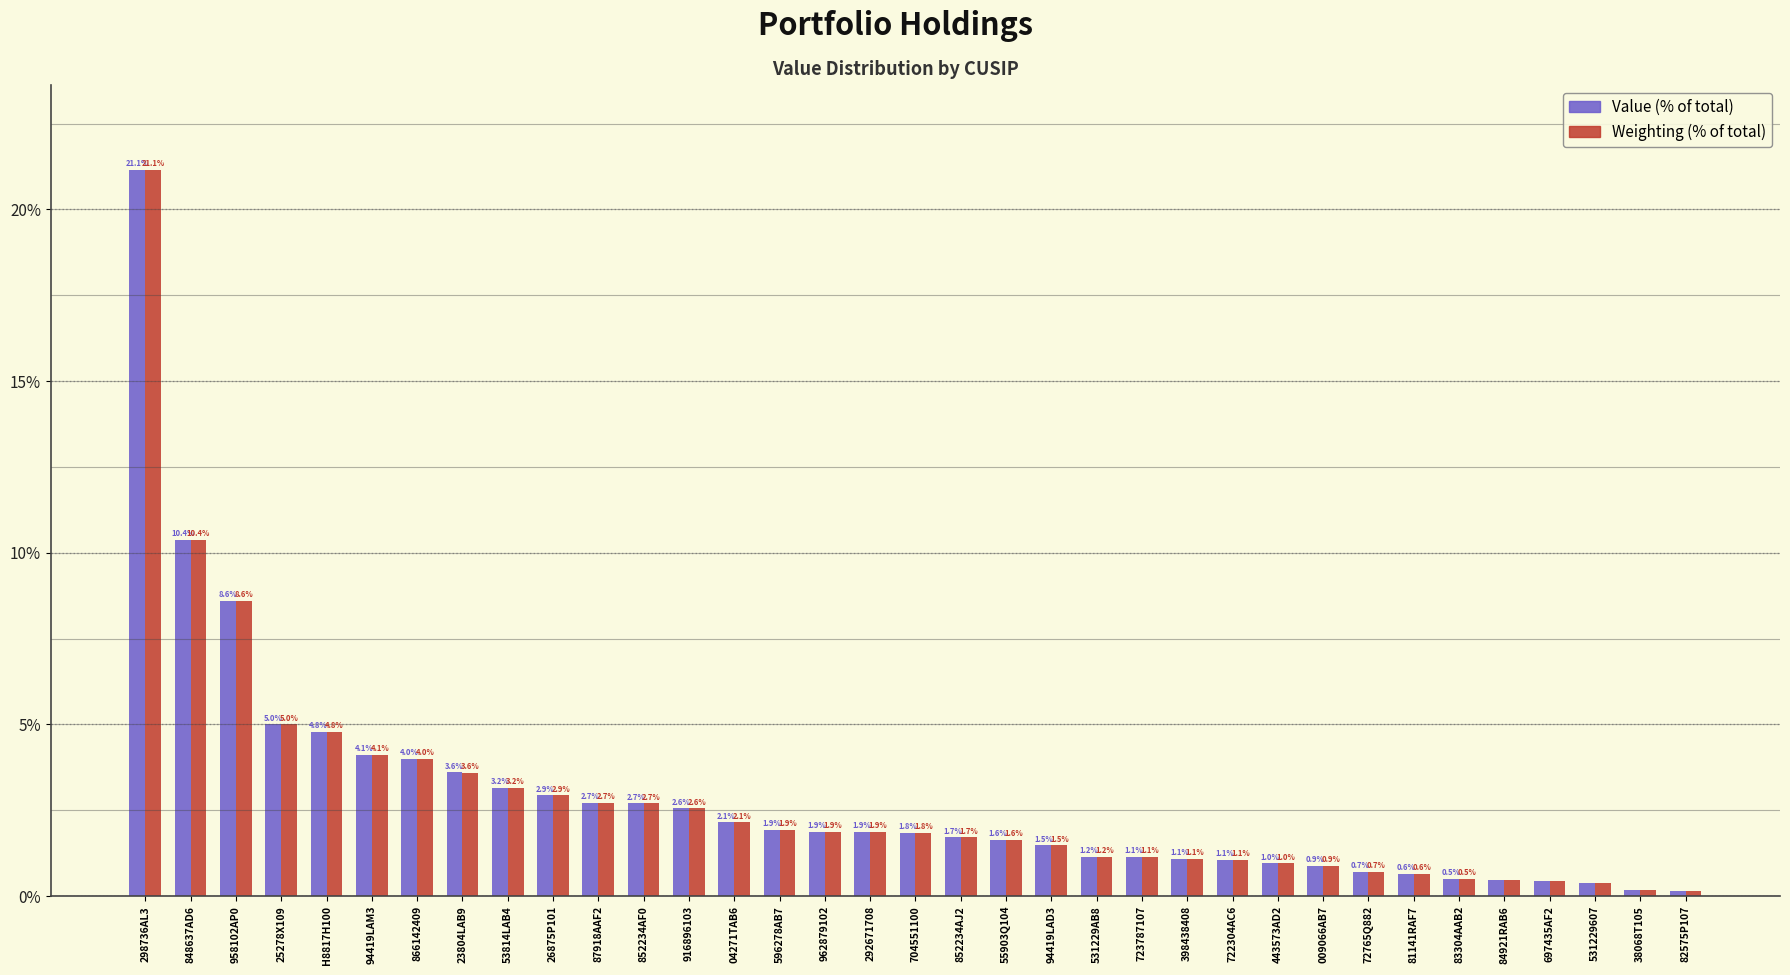

What is the greatest value displayed?

21.1